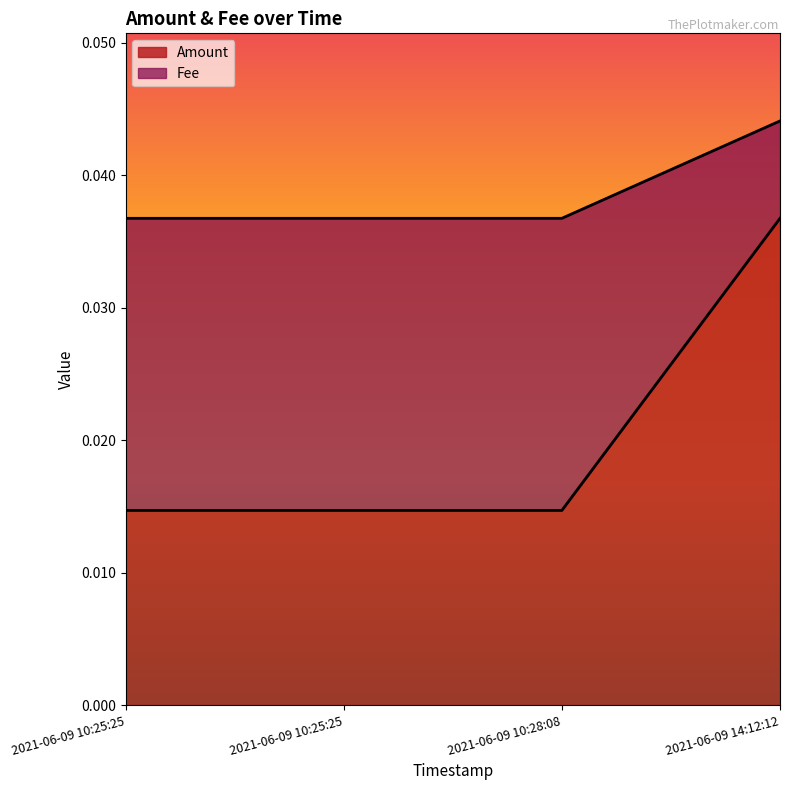

List the series in order of their peak value, highest first.

Fee, Amount